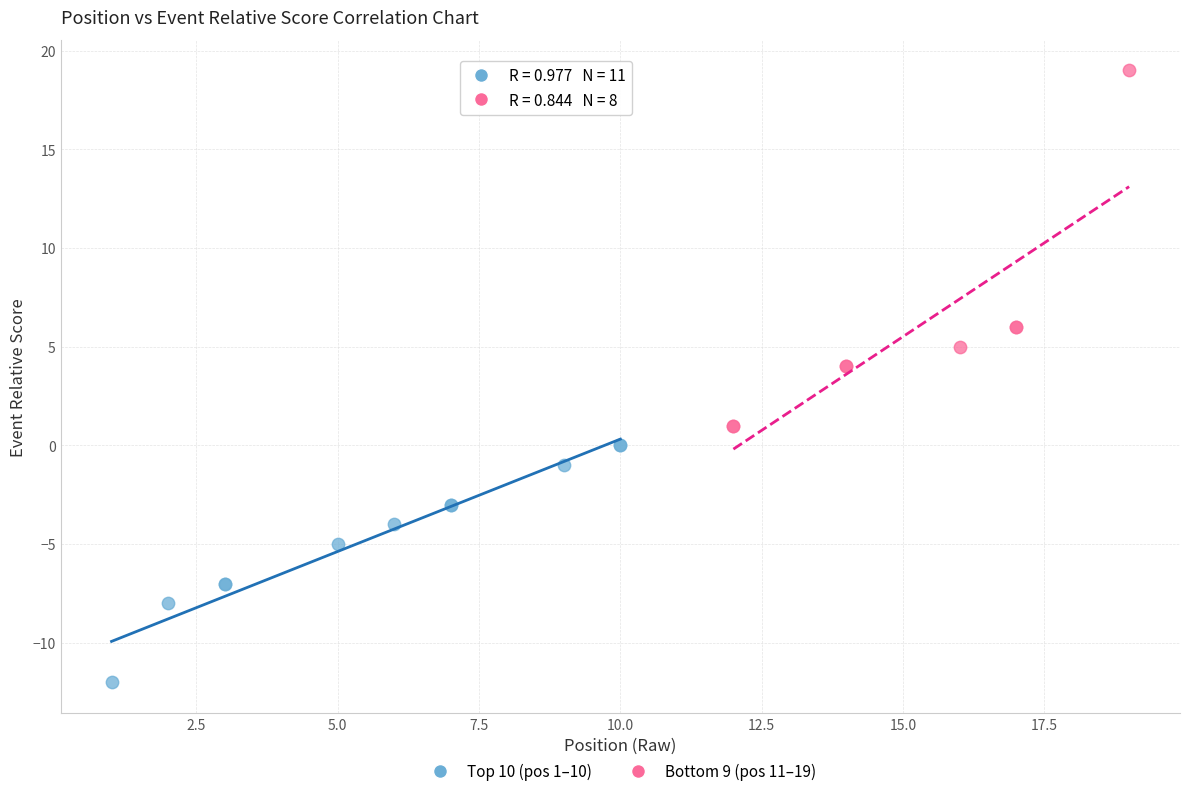

Which series contains the lowest Y value?

Top 10 (pos 1–10)